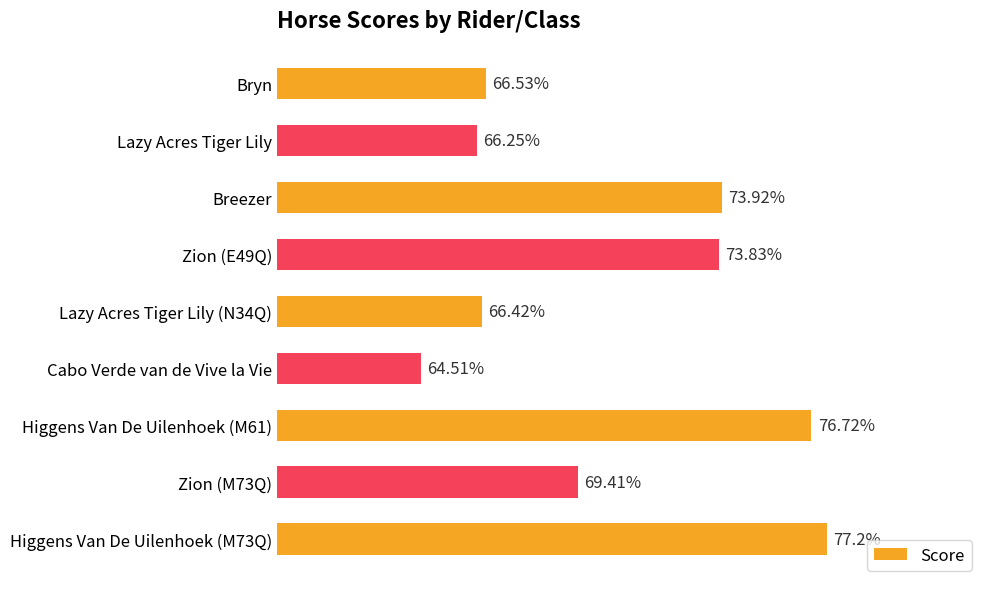

List the labels in order of value, smallest first.

Cabo Verde van de Vive la Vie, Lazy Acres Tiger Lily, Lazy Acres Tiger Lily (N34Q), Bryn, Zion (M73Q), Zion (E49Q), Breezer, Higgens Van De Uilenhoek (M61), Higgens Van De Uilenhoek (M73Q)